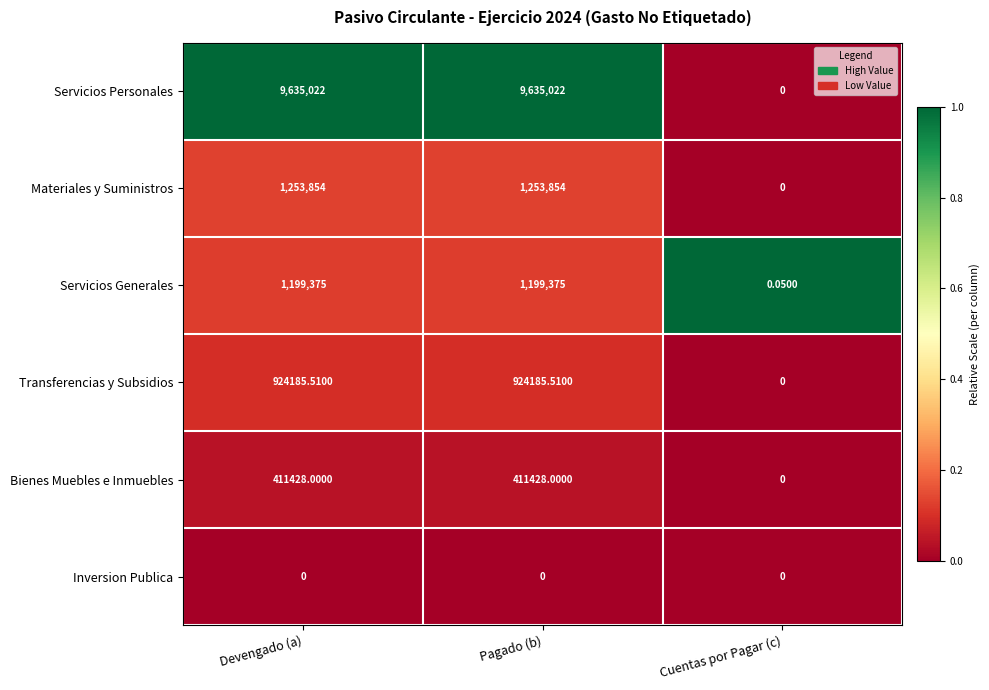

Rank the series at Pagado (b) from lowest to highest value.

Inversion Publica, Bienes Muebles e Inmuebles, Transferencias y Subsidios, Servicios Generales, Materiales y Suministros, Servicios Personales